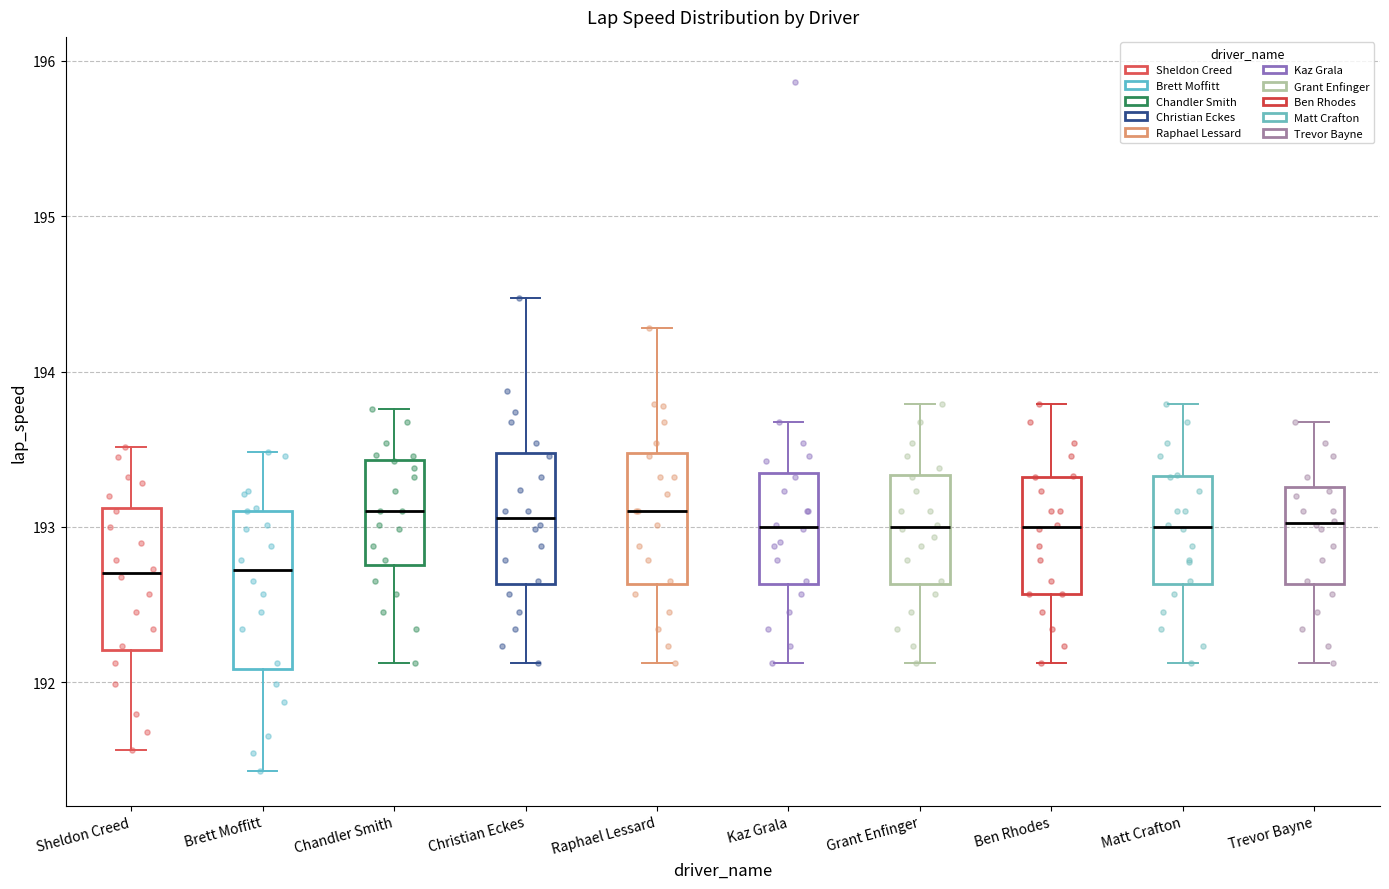

Reading left to right, read every box against the y-axis: the position of its median line, the range the box covers, and the ends of its whiskers. The values are not printed on the chart, so give them approximately, as read against the axis.

Sheldon Creed: median 192.7, box 192.2 to 193.1, whiskers 191.6 to 193.5
Brett Moffitt: median 192.7, box 192.1 to 193.1, whiskers 191.4 to 193.5
Chandler Smith: median 193.1, box 192.8 to 193.4, whiskers 192.1 to 193.8
Christian Eckes: median 193.1, box 192.6 to 193.5, whiskers 192.1 to 194.5
Raphael Lessard: median 193.1, box 192.6 to 193.5, whiskers 192.1 to 194.3
Kaz Grala: median 193.0, box 192.6 to 193.3, whiskers 192.1 to 193.7
Grant Enfinger: median 193.0, box 192.6 to 193.3, whiskers 192.1 to 193.8
Ben Rhodes: median 193.0, box 192.6 to 193.3, whiskers 192.1 to 193.8
Matt Crafton: median 193.0, box 192.6 to 193.3, whiskers 192.1 to 193.8
Trevor Bayne: median 193.0, box 192.6 to 193.3, whiskers 192.1 to 193.7